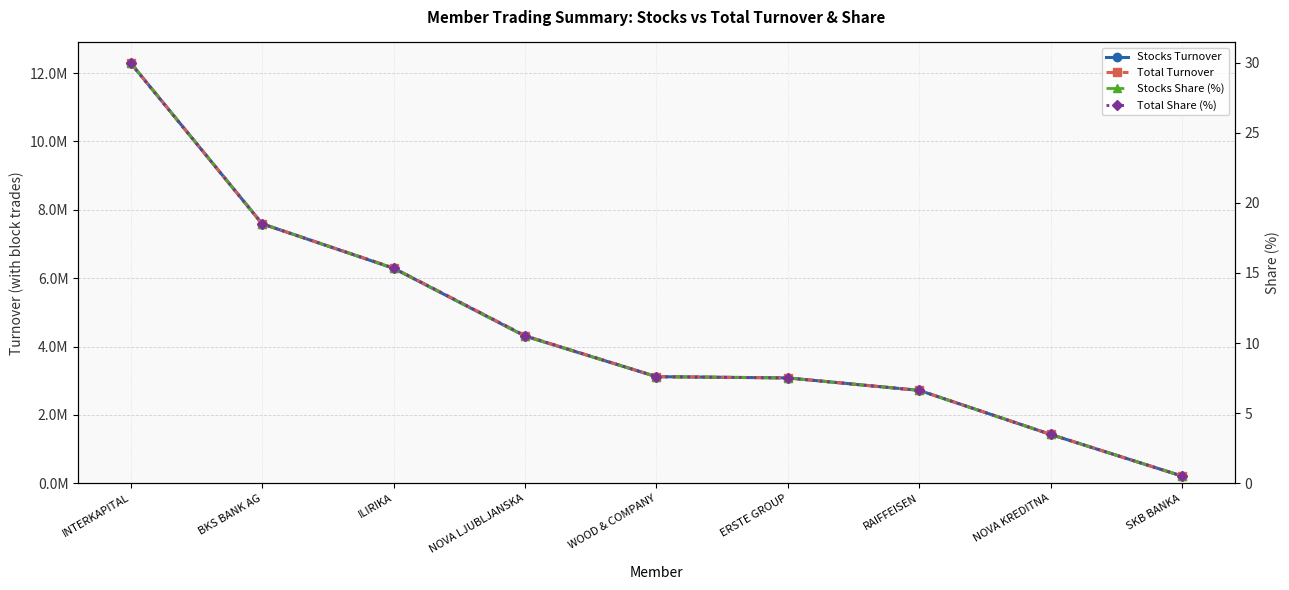

Does the chart display data point markers on the line(s)?

Yes